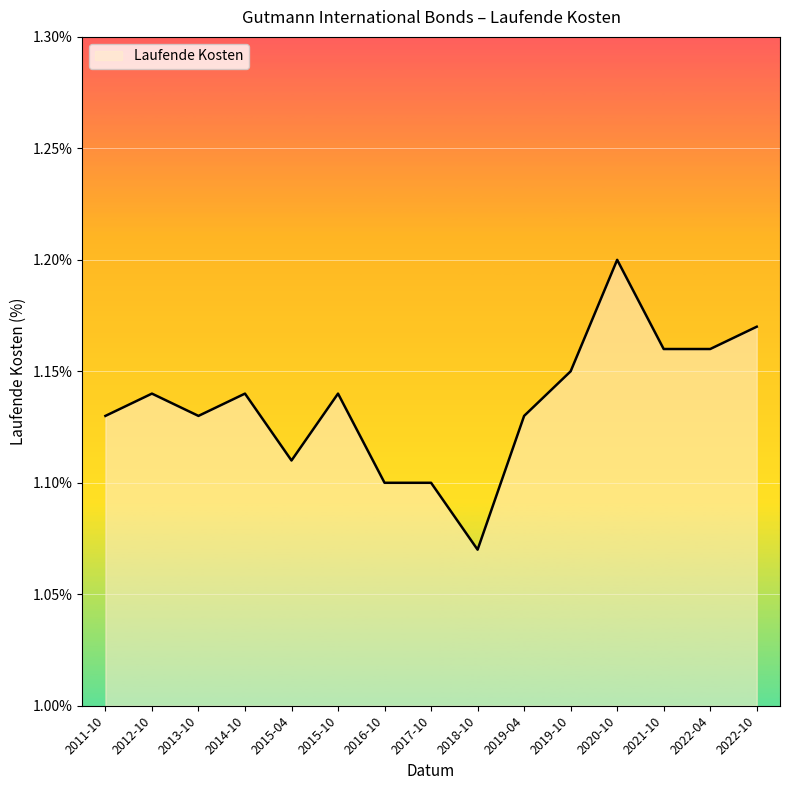

What position from the right is 2022-04?

2